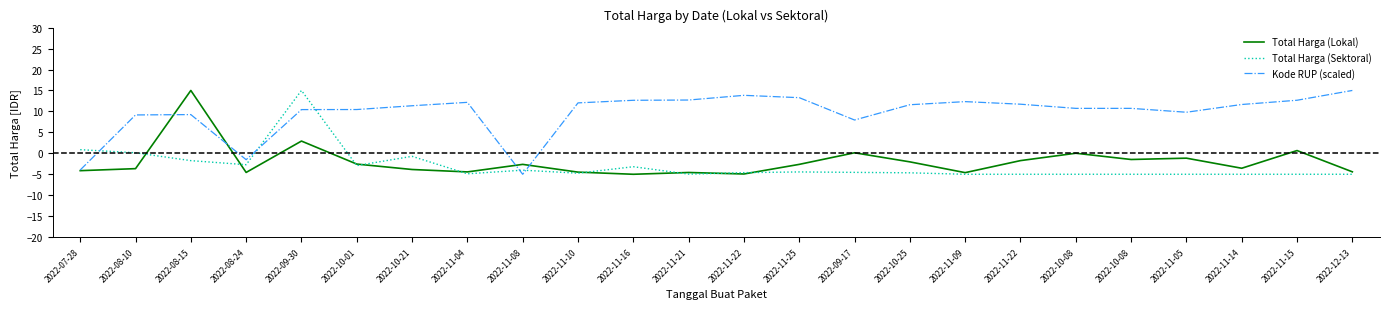

The Total Harga (Lokal) series shows -0.8 at 2022-11-05. True or false?

False